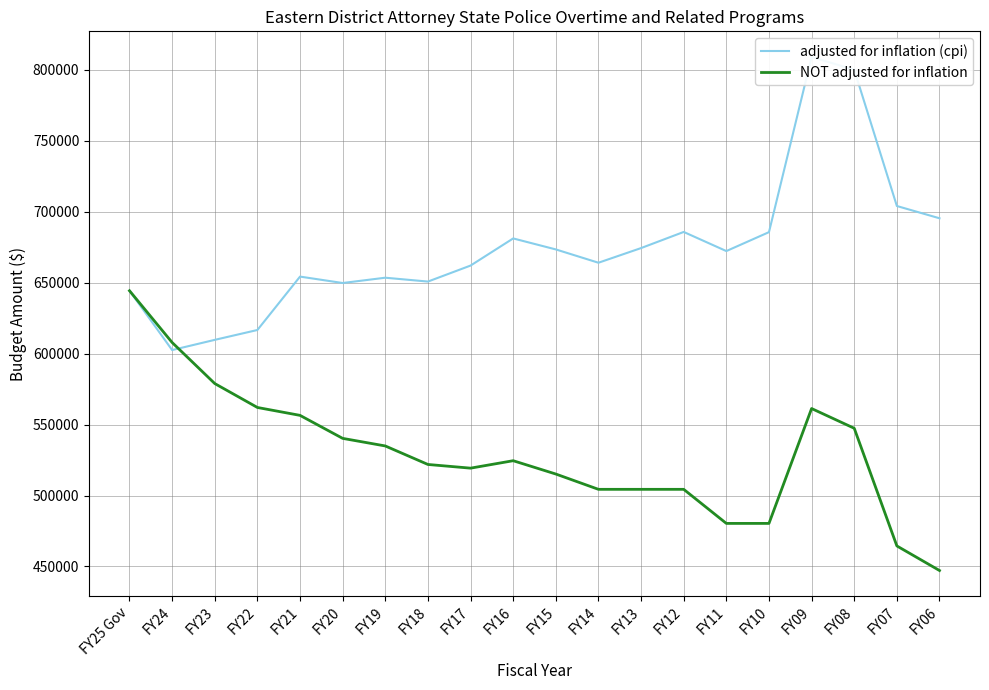

Reading left to right, extract all data points from this chart.

adjusted for inflation (cpi): FY25 Gov=644322	FY24=602524	FY23=609698	FY22=616653	FY21=654285	FY20=649768	FY19=653503	FY18=650781	FY17=662060	FY16=681189	FY15=673440	FY14=664059	FY13=674391	FY12=685757	FY11=672282	FY10=685619	FY09=809056	FY08=800072	FY07=704037	FY06=695394
NOT adjusted for inflation: FY25 Gov=644322	FY24=607851	FY23=578906	FY22=562045	FY21=556480	FY20=540272	FY19=534923	FY18=521876	FY17=519280	FY16=524525	FY15=515136	FY14=504351	FY13=504351	FY12=504351	FY11=480334	FY10=480334	FY09=561288	FY08=547389	FY07=464454	FY06=447132